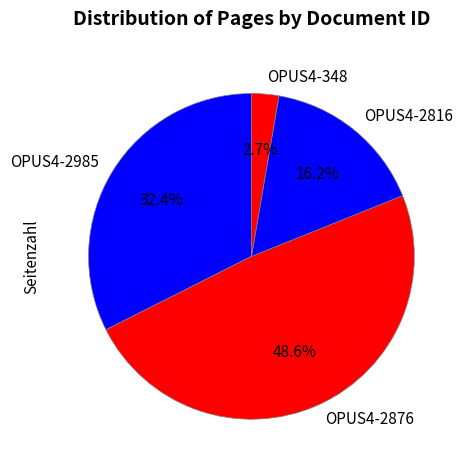

What is the largest slice in the pie chart?

OPUS4-2876